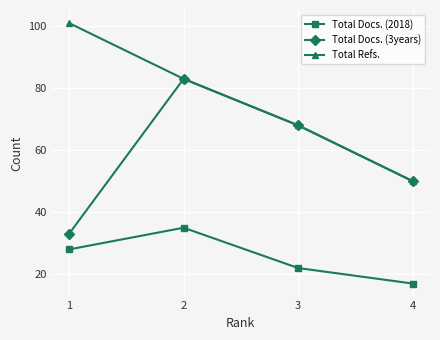

What is the difference between the second highest and second lowest values in the Total Docs. (3years) series?

18